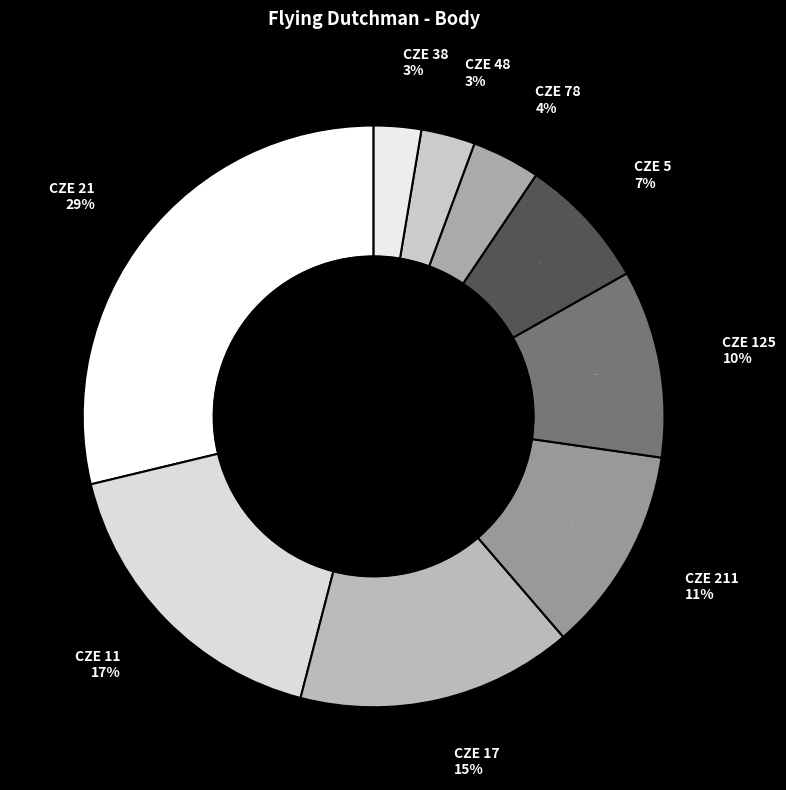

How many segments does this pie chart have?

9